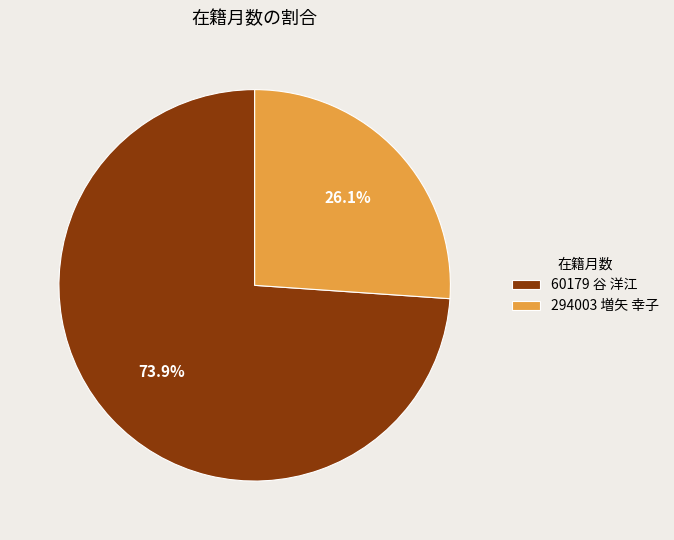

What is the ratio of the value at 294003 増矢 幸子 to the value at 60179 谷 洋江?

0.4